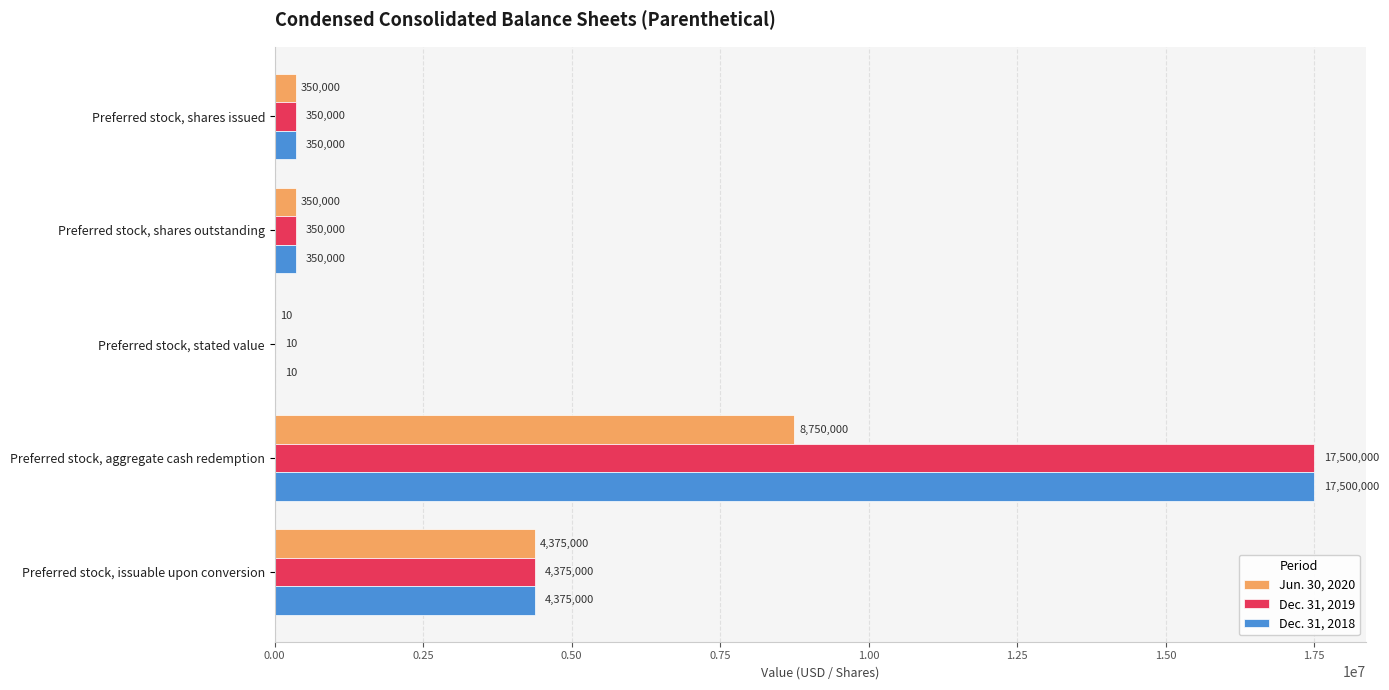

Count the number of data series in this chart.

3